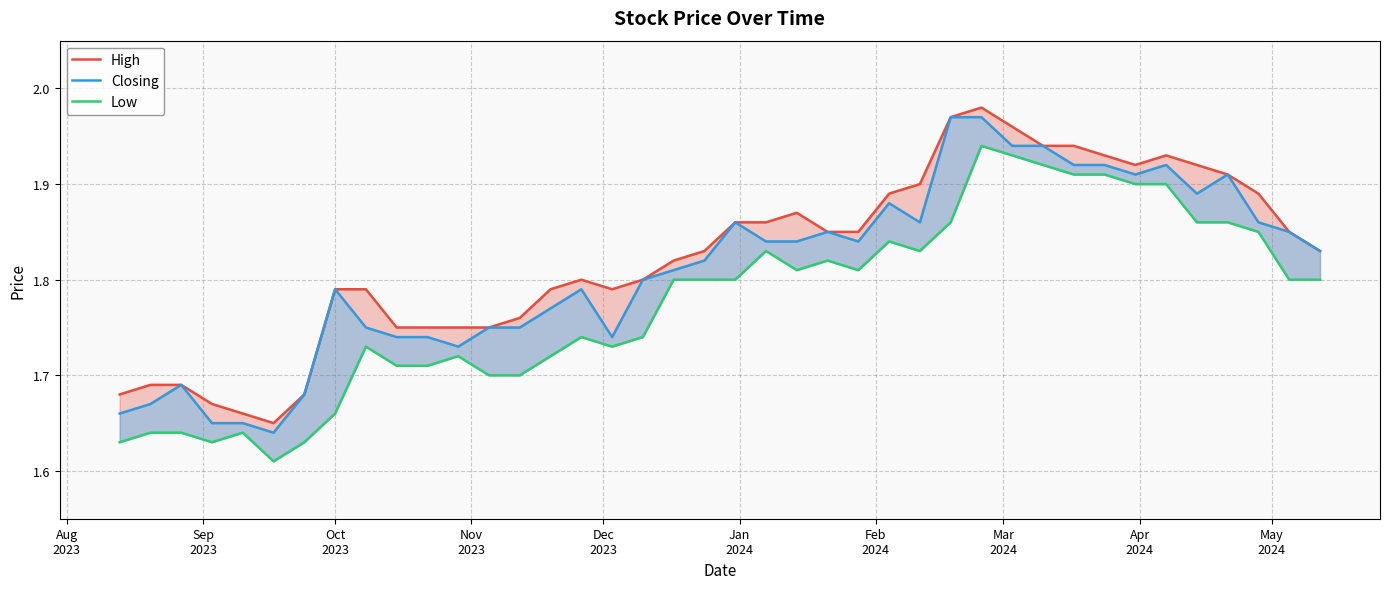

What is the minimum value shown in the chart?

1.6